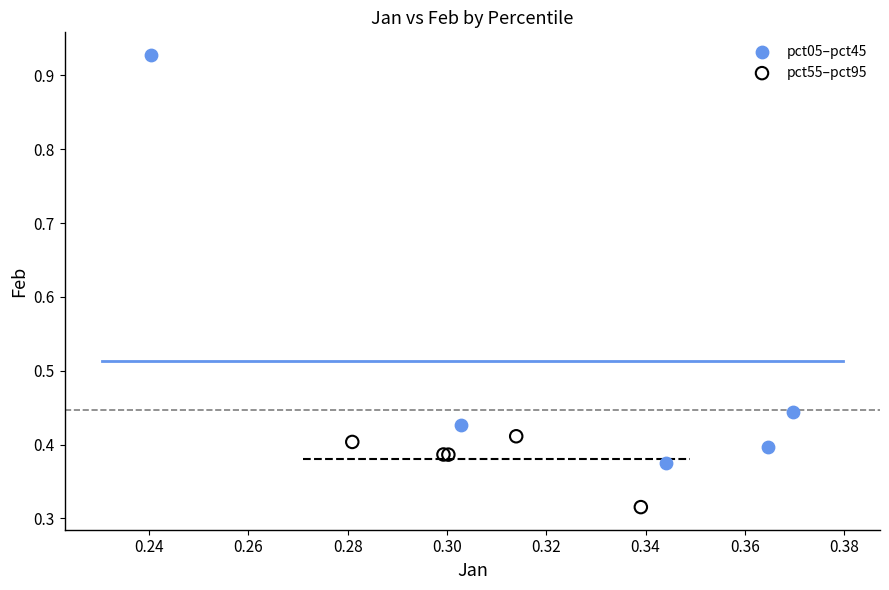

Which series contains the highest Y value?

pct05–pct45